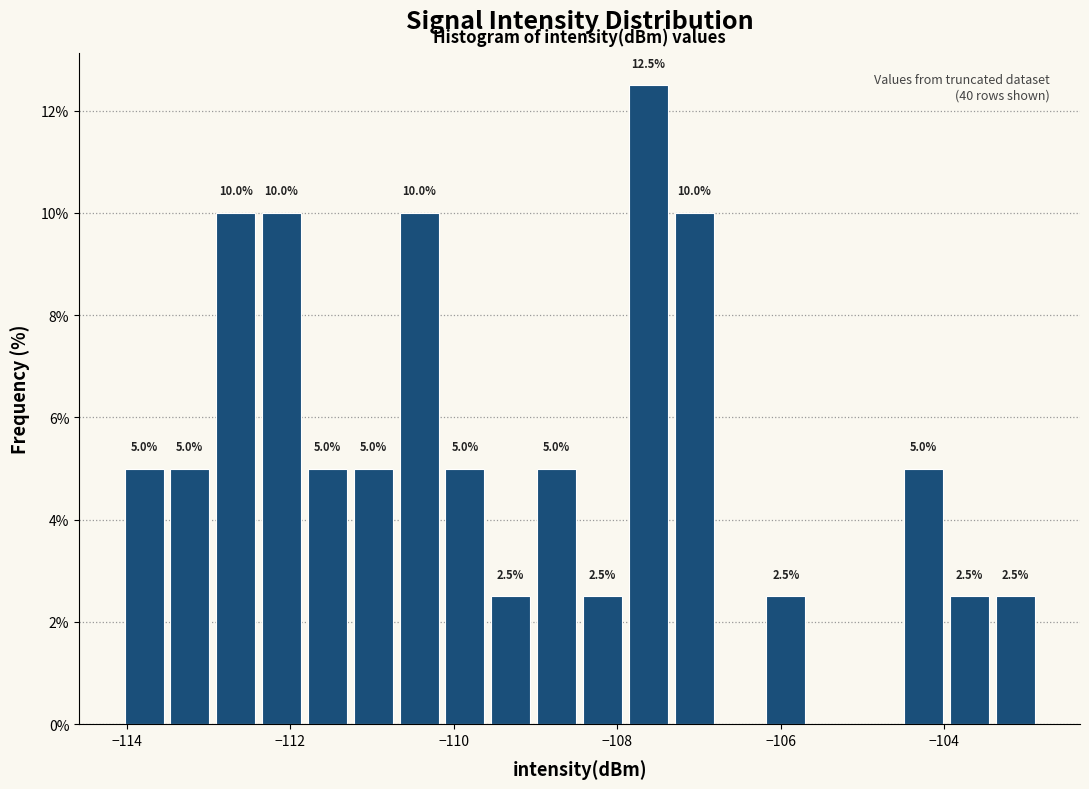

Read against the x-axis, roughly where is the centre of the tallest bar?

-107.6